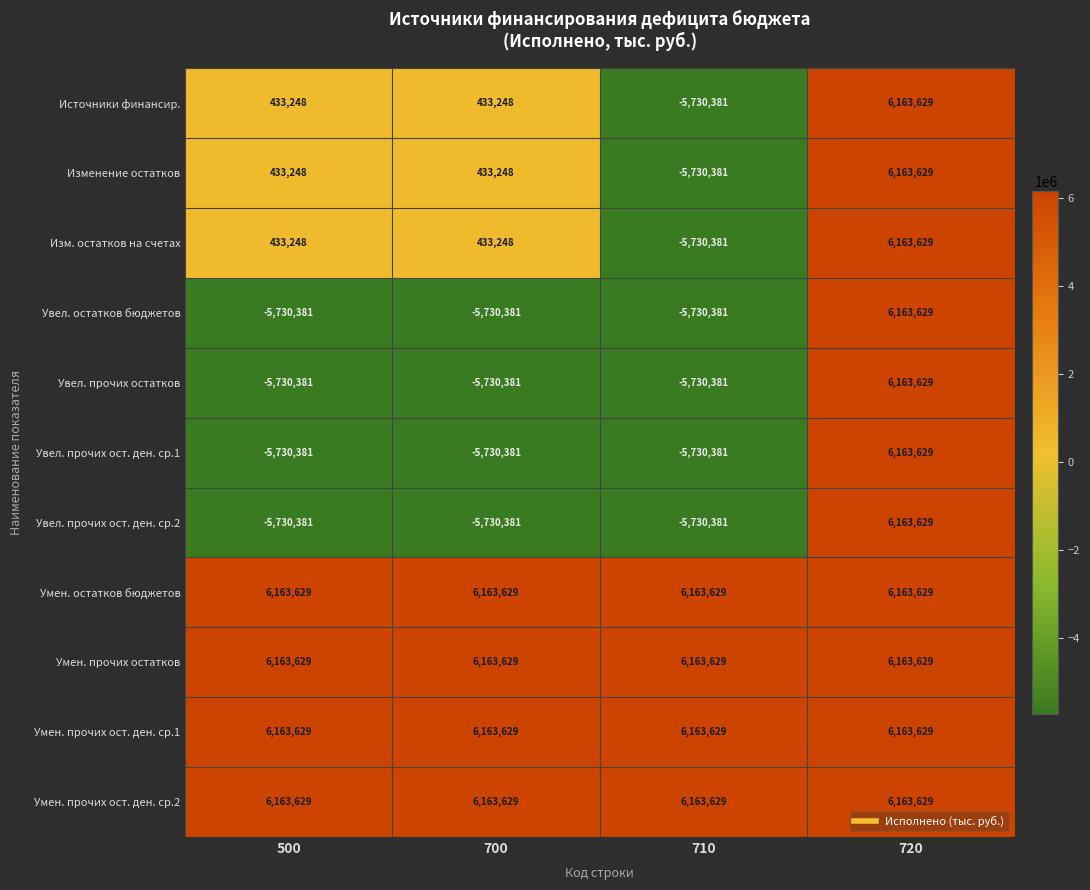

Which category has the lowest value in the Изм. остатков на счетах series?

710